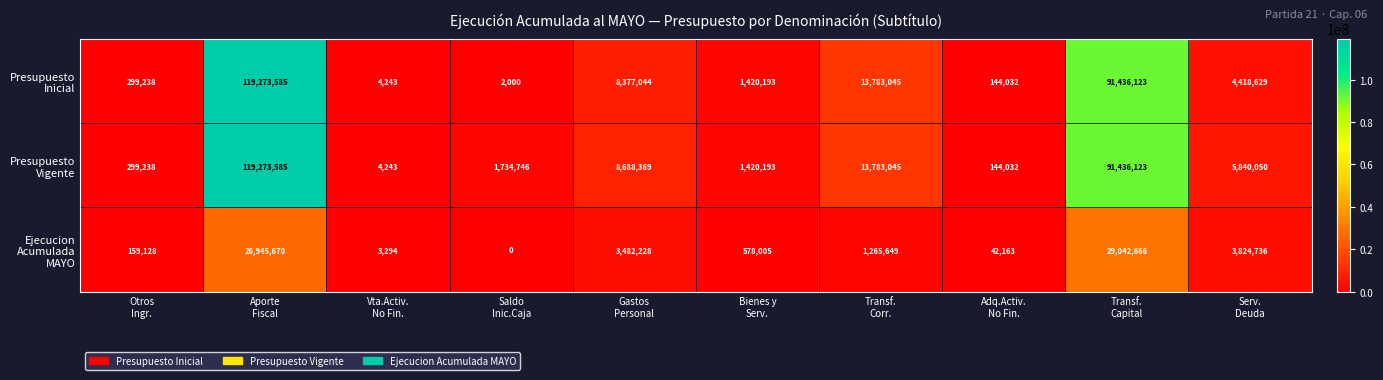

What is the greatest value displayed?

119273585